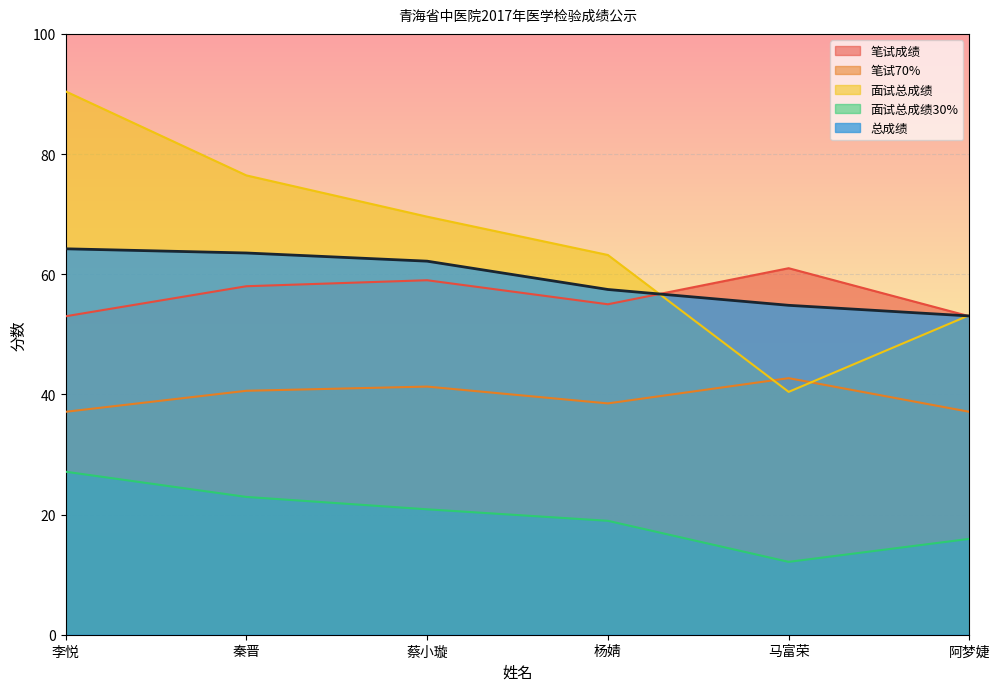

Is the value of 面试总成绩30% at 李悦 greater than the value of 笔试成绩 at 马富荣?

No